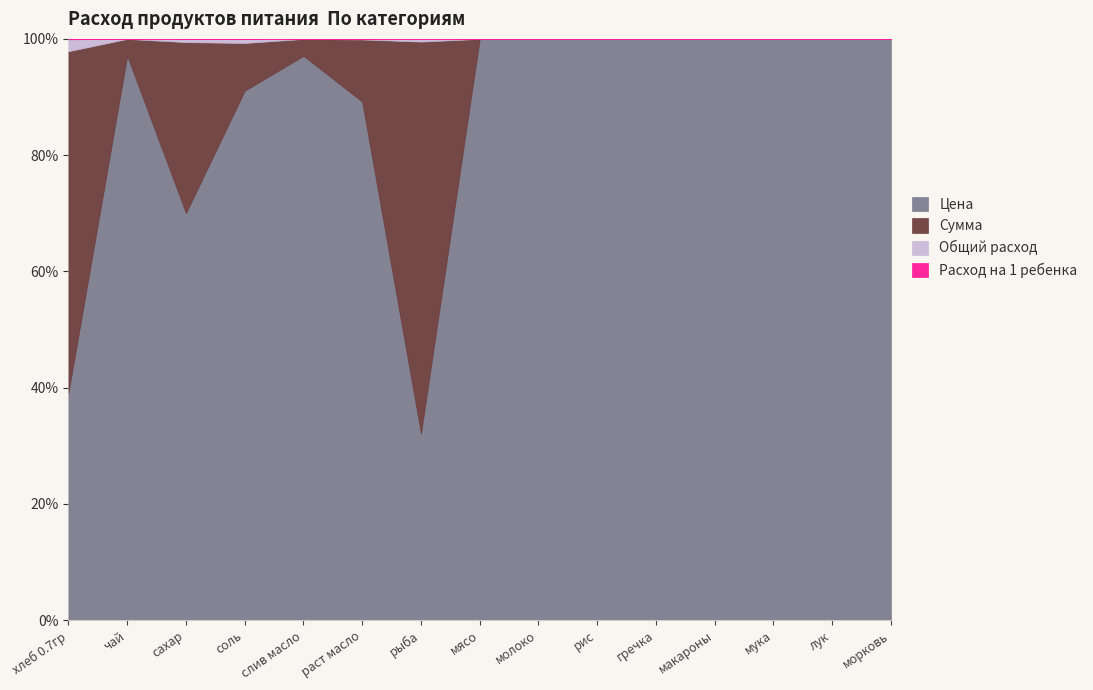

What are all the series names shown in the legend?

Цена, Сумма, Общий расход, Расход на 1 ребенка